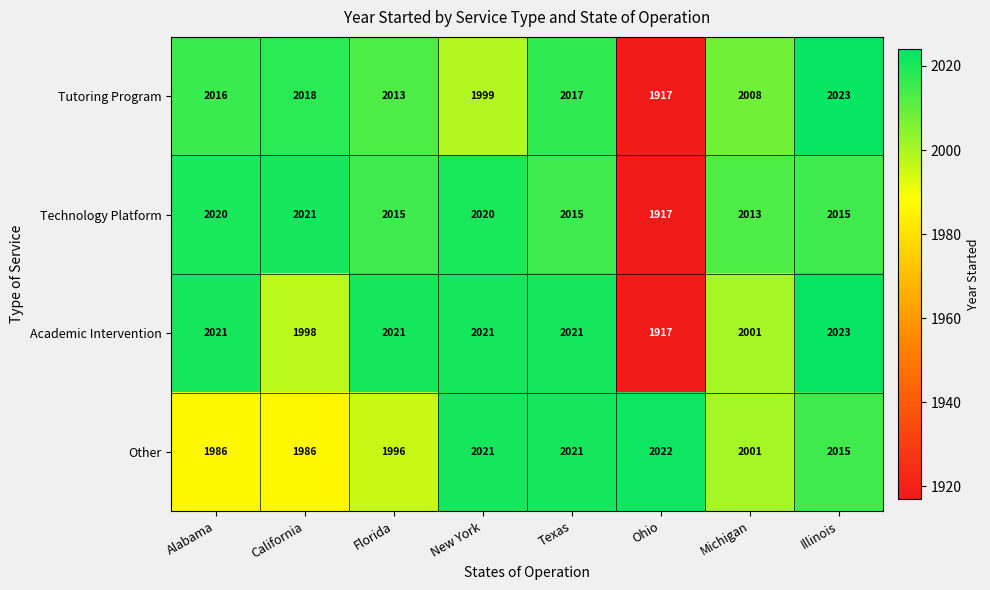

List the labels in order of Tutoring Program value, smallest first.

Ohio, New York, Michigan, Florida, Alabama, Texas, California, Illinois